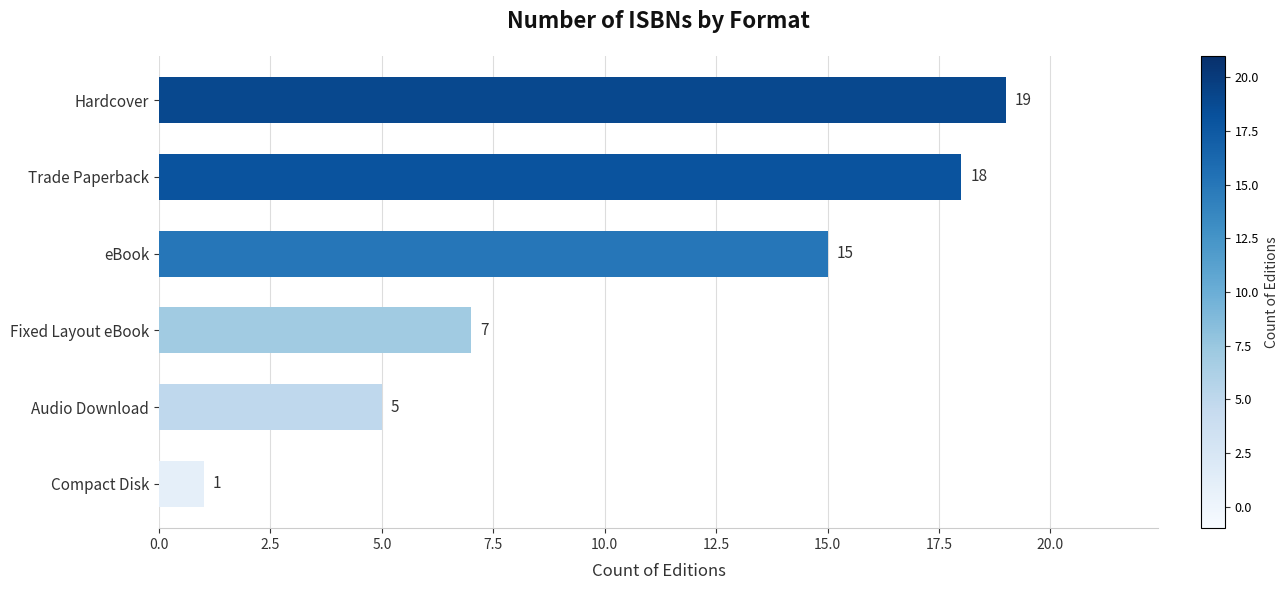

What is the ratio of the value at Trade Paperback to the value at eBook?

1.2